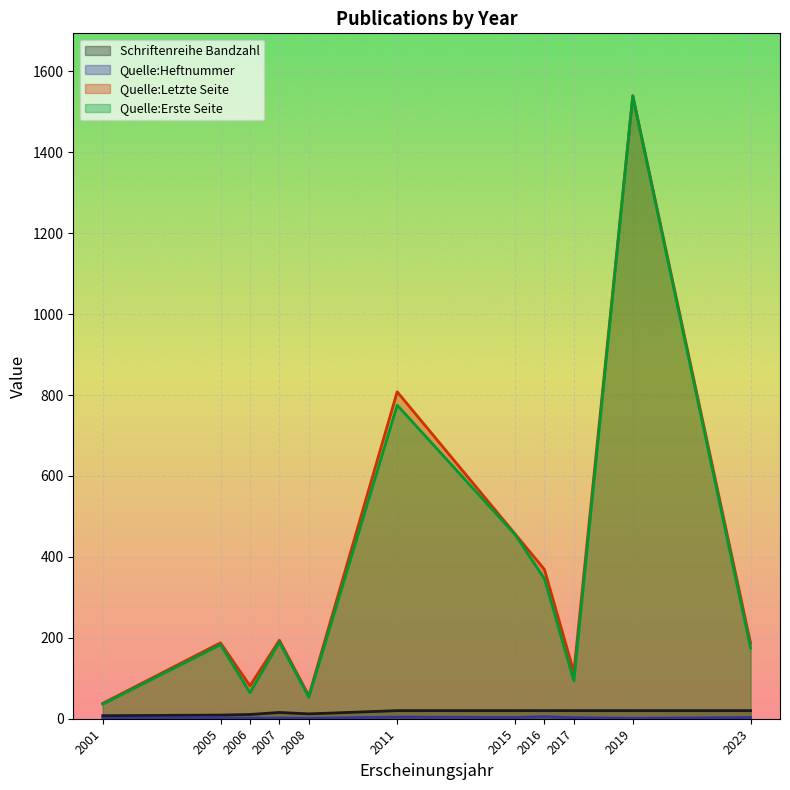

Which category has the lowest value in the Quelle:Heftnummer series?

2001